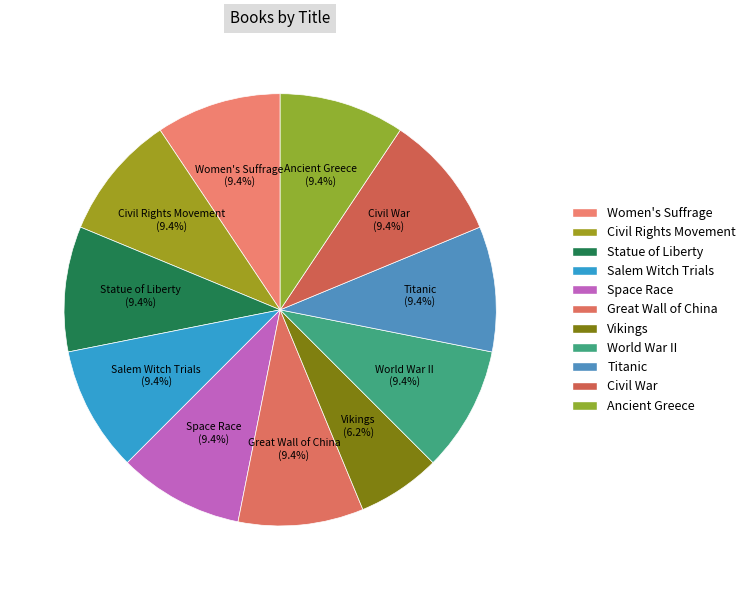

The World War II slice represents 9% of the pie. True or false?

True